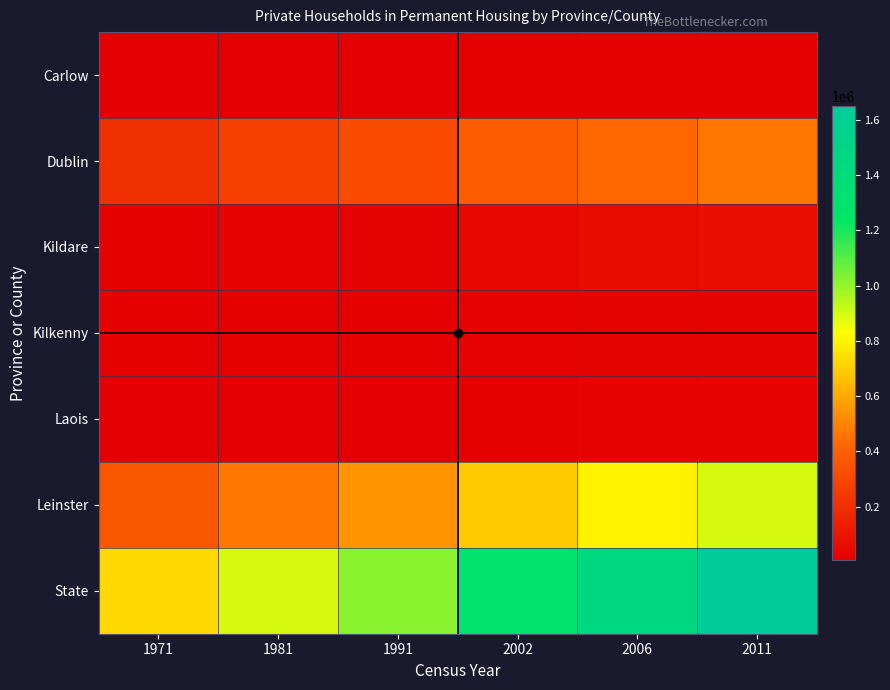

Reading right to left, transcribe all the data shown in this chart.

Carlow: 2011=19365	2006=17074	2002=14790	1991=11135	1981=9741	1971=7968
Dublin: 2011=466461	2006=419529	2002=378410	1991=310076	1981=268629	1971=205861
Kildare: 2011=70504	2006=60578	2002=50076	1991=32589	1981=25114	1971=16035
Kilkenny: 2011=33583	2006=29478	2002=25407	1991=20294	1981=17656	1971=14557
Laois: 2011=24584	2006=21259	2002=18337	1991=14130	1981=12614	1971=10768
Leinster: 2011=895149	2006=791277	2002=688604	1991=540658	1981=465660	1971=359329
State: 2011=1649408	2006=1462296	2002=1279617	1991=1019723	1981=896054	1971=726363